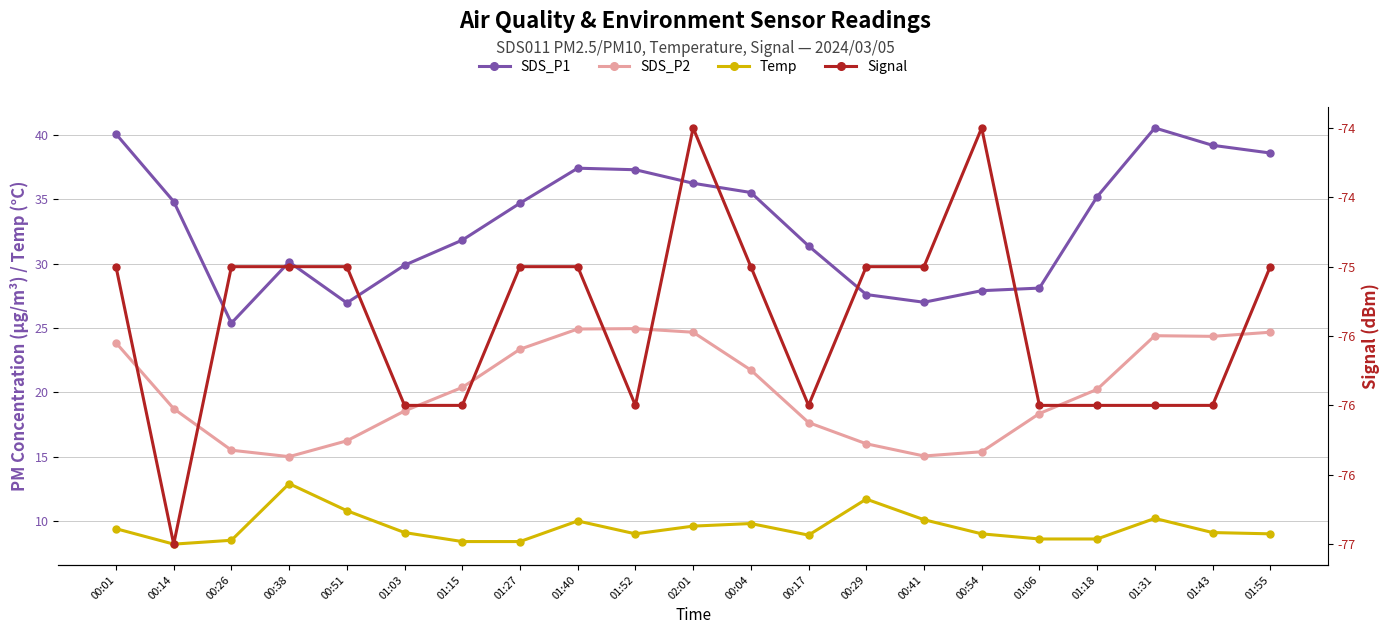

What is the value of the Signal point at the 4th from the left?

-75.0